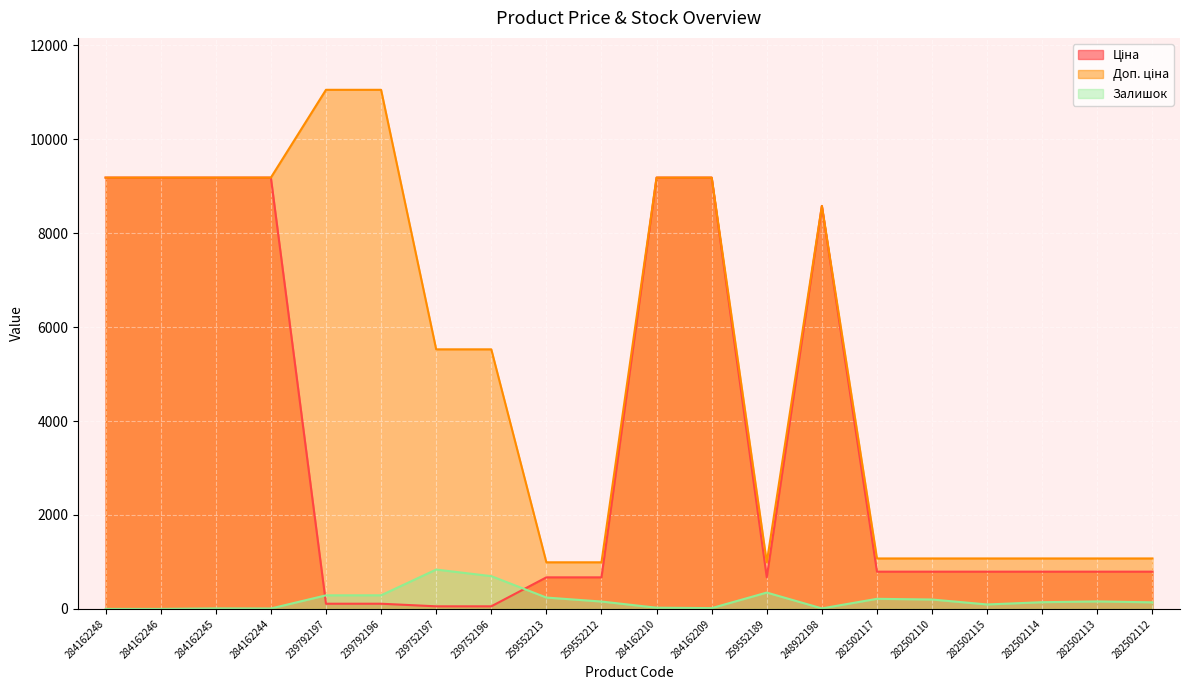

The value of Ціна at 239752197 is 55.3. True or false?

True